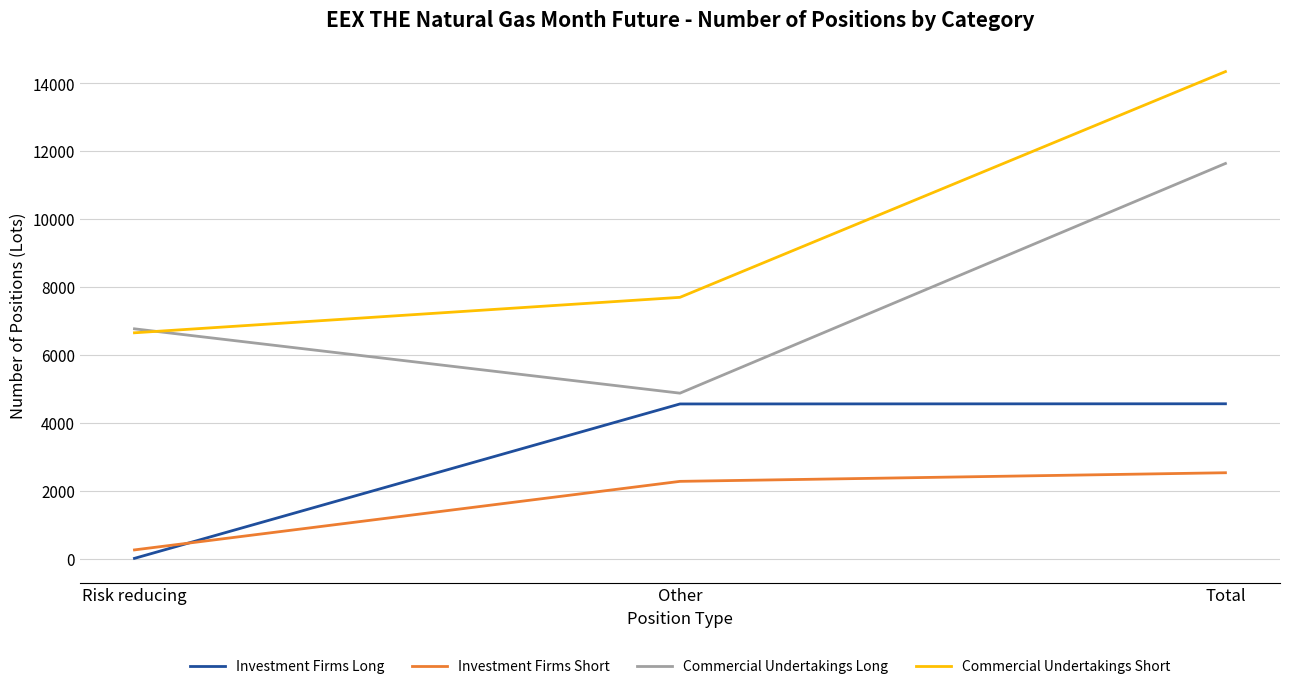

List the series in order of their overall mean, lowest first.

Investment Firms Short, Investment Firms Long, Commercial Undertakings Long, Commercial Undertakings Short